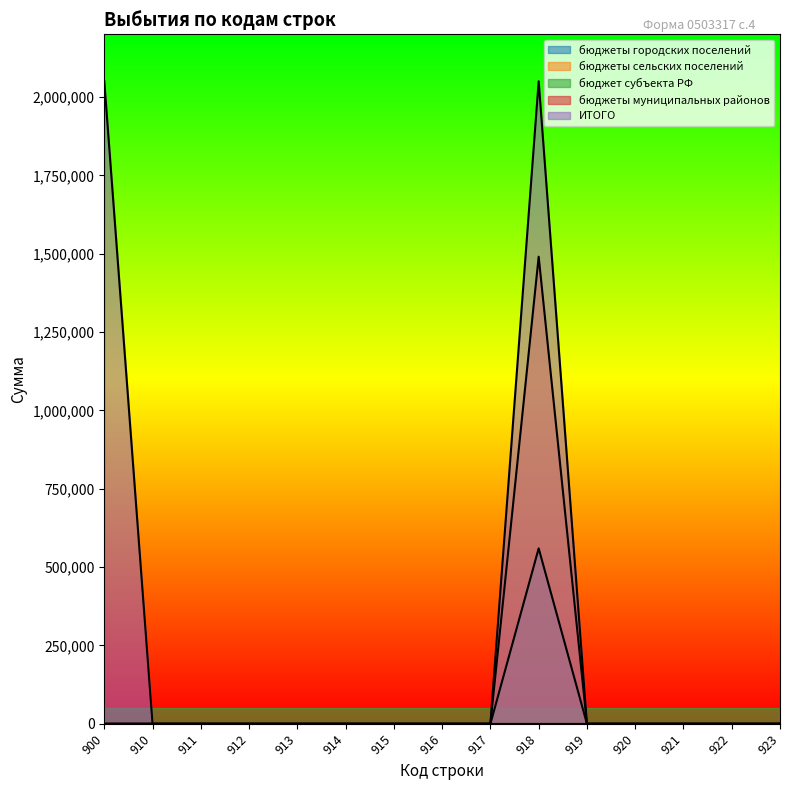

The ИТОГО series shows 0 at 919. True or false?

True